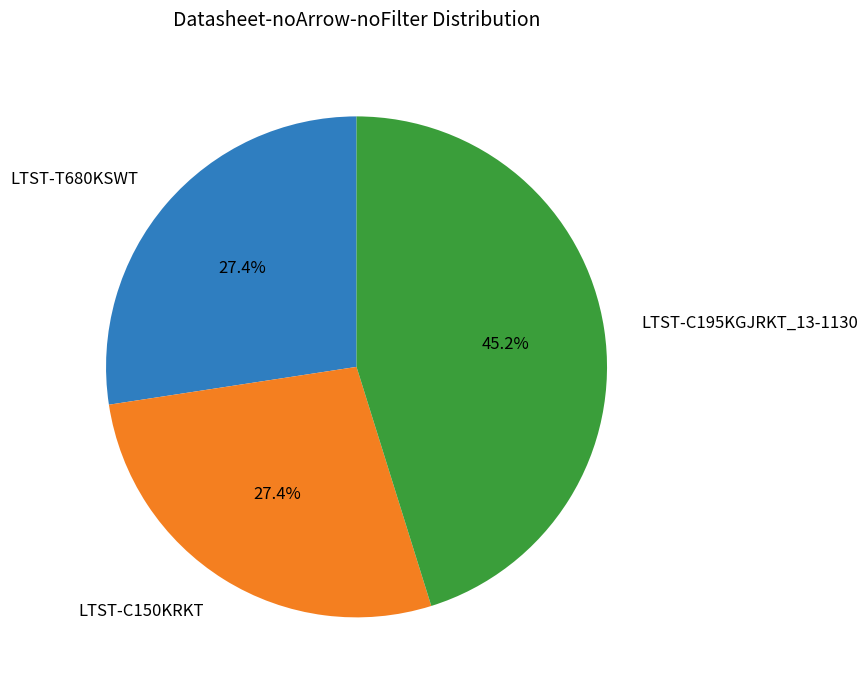

The LTST-T680KSWT slice represents 13% of the pie. True or false?

False